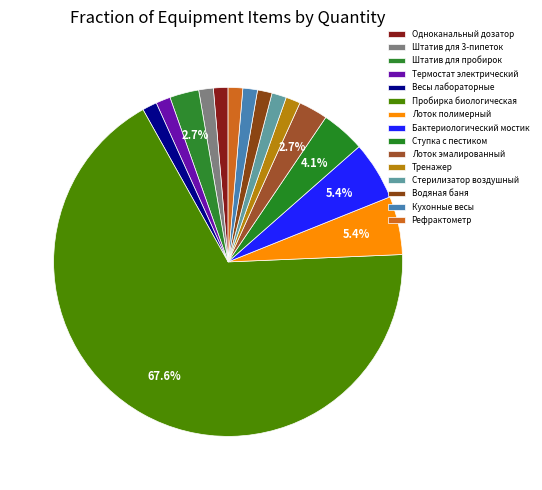

To the nearest percent, what portion does Лоток эмалированный represent?

3%